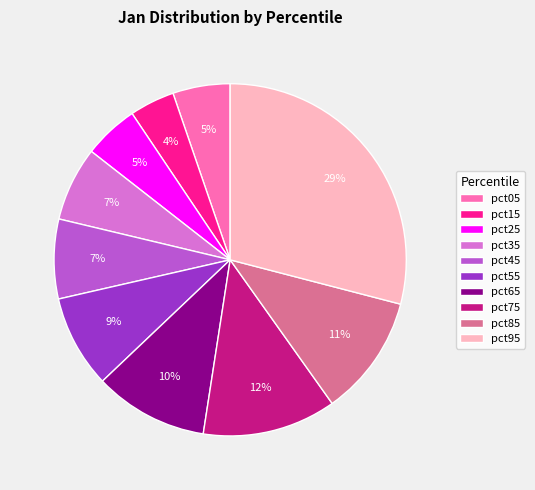

What percentage is the pct45 slice, to the nearest percent?

7%